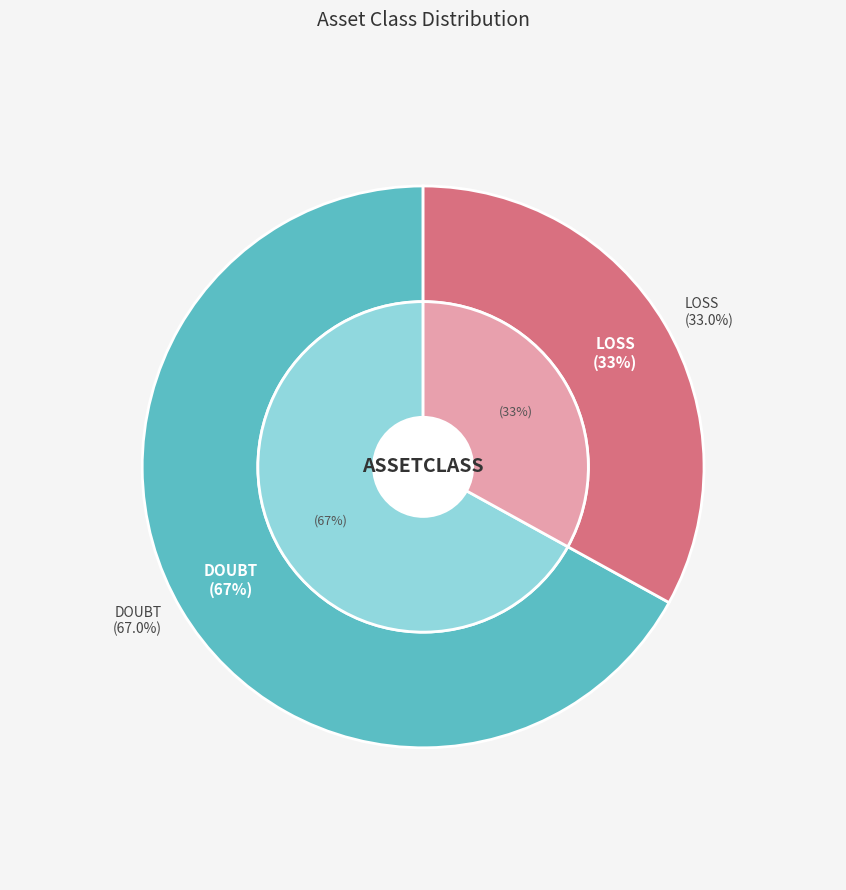

Combined, what portion of the pie is DOUBT and LOSS?

100.0%